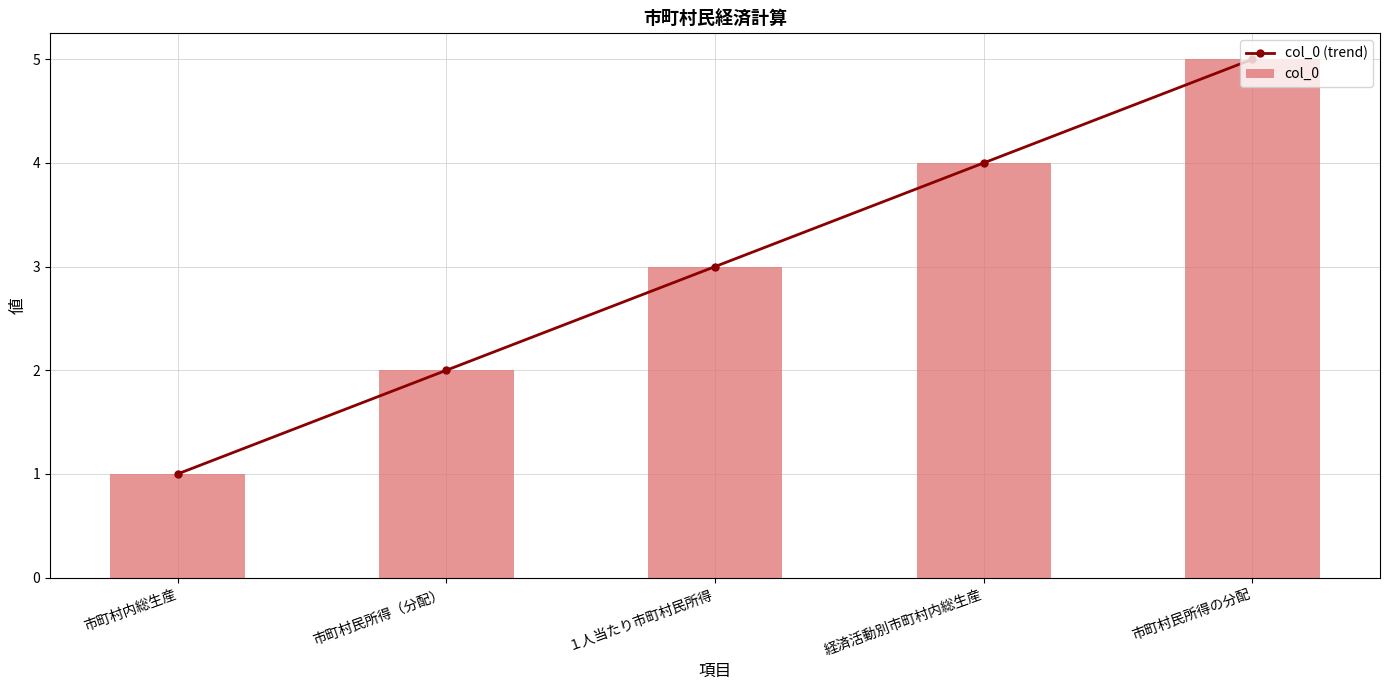

Does the chart contain any negative values?

No